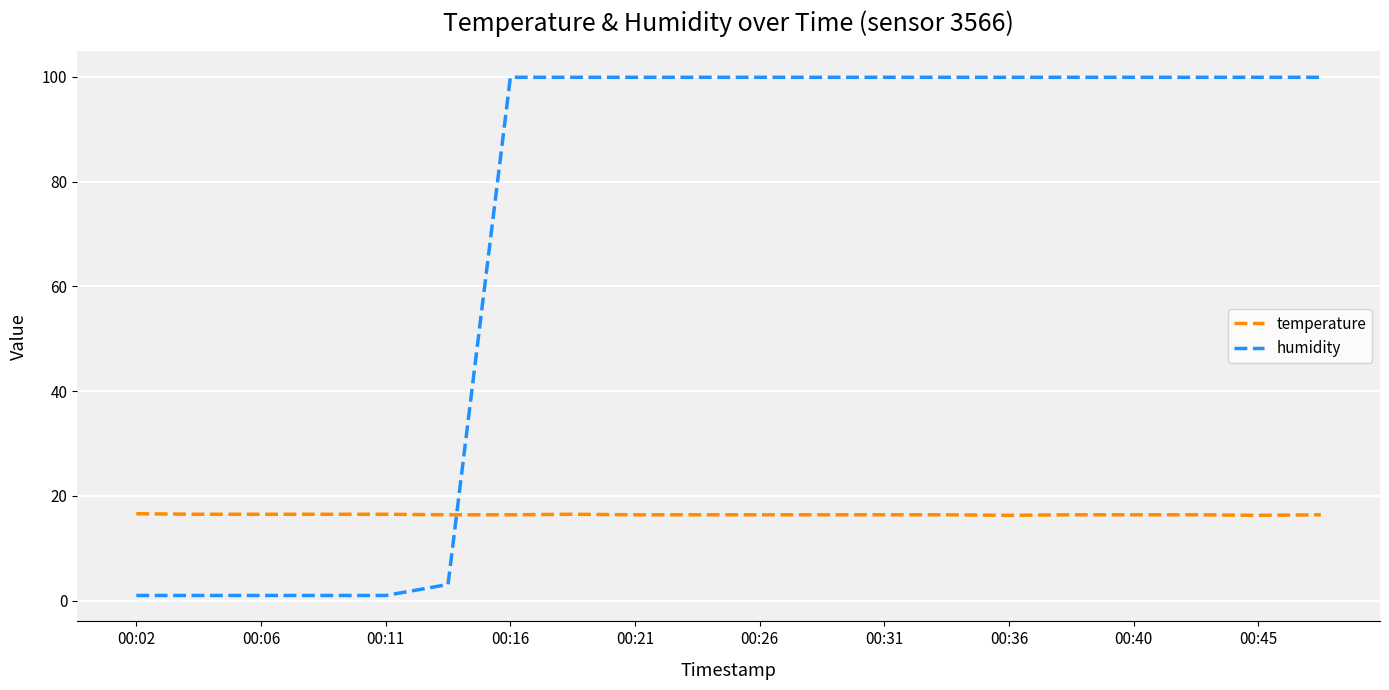

Does the chart have visible grid lines?

Yes